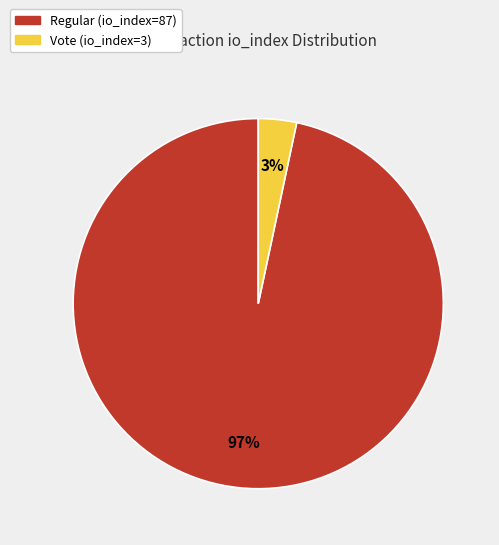

What percentage is the Vote (io_index=3) slice, to the nearest percent?

3%